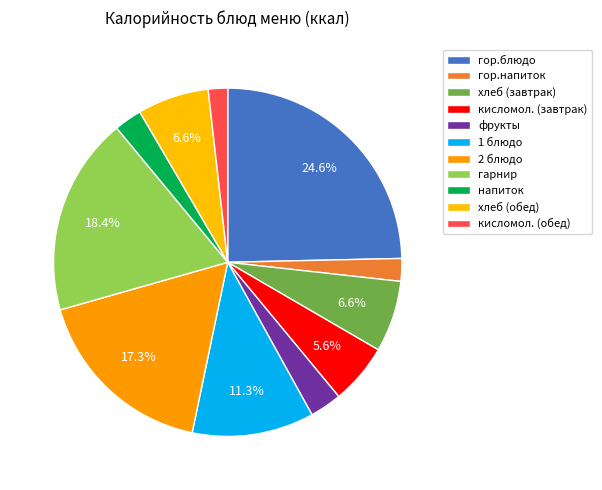

Rank the categories by value from lowest to highest.

кисломол. (обед), гор.напиток, напиток, фрукты, кисломол. (завтрак), хлеб (завтрак), хлеб (обед), 1 блюдо, 2 блюдо, гарнир, гор.блюдо